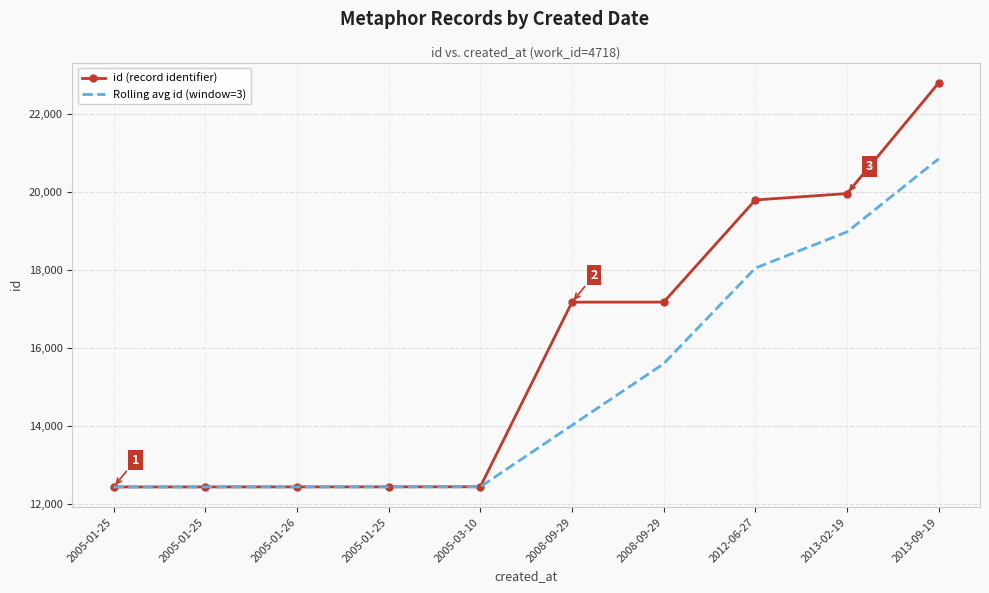

Reading left to right, extract all data points from this chart.

id (record identifier): 2005-01-25=12447.0	2005-01-25=12448.0	2005-01-26=12449.0	2005-01-25=12450.0	2005-03-10=12452.0	2008-09-29=17184.0	2008-09-29=17185.0	2012-06-27=19803.0	2013-02-19=19967.0	2013-09-19=22807.0
Rolling avg id (window=3): 2005-01-25=12447.0	2005-01-25=12447.5	2005-01-26=12448.0	2005-01-25=12449.0	2005-03-10=12450.3	2008-09-29=14028.7	2008-09-29=15607.0	2012-06-27=18057.3	2013-02-19=18985.0	2013-09-19=20859.0